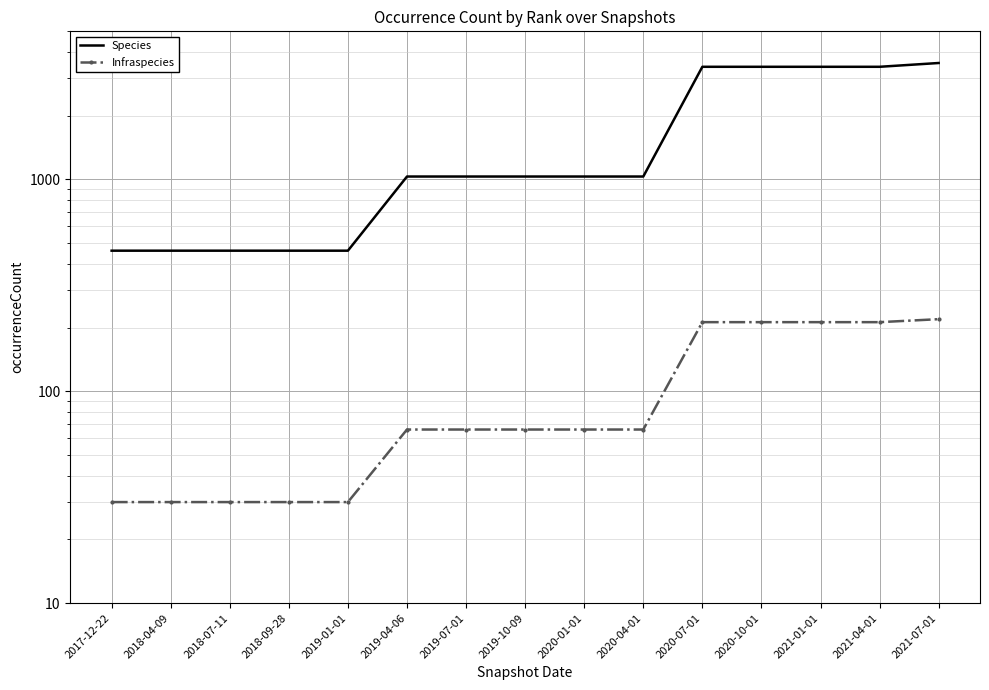

What are all the series names shown in the legend?

Species, Infraspecies